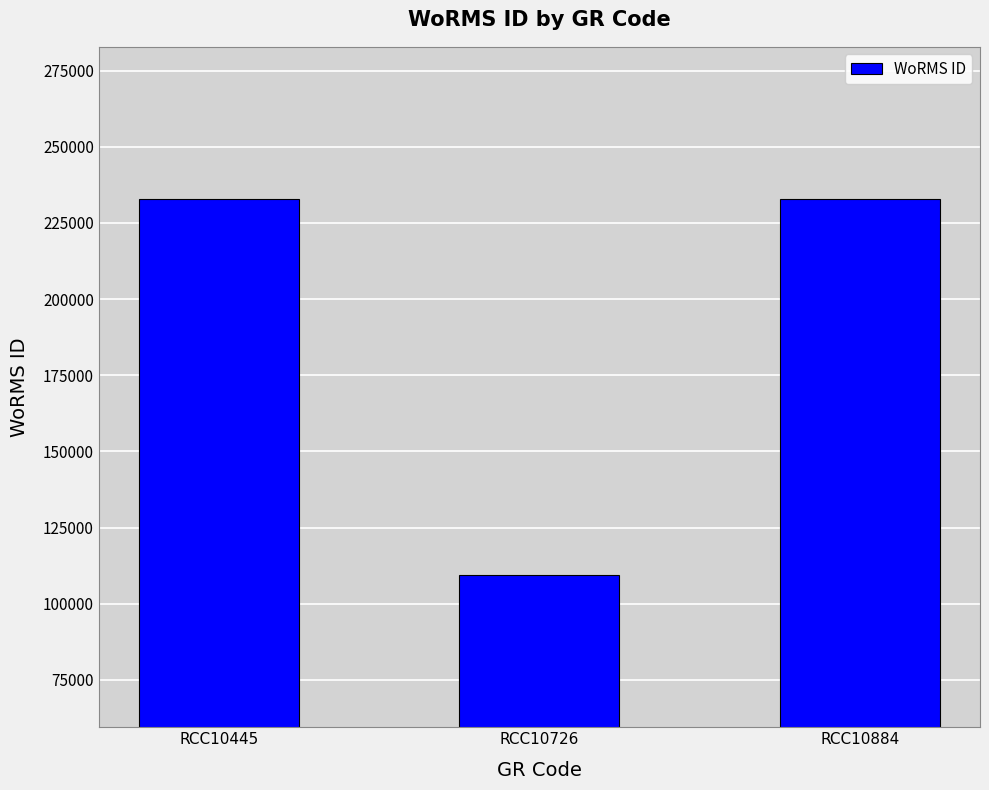

The value at RCC10884 is 379303. True or false?

False